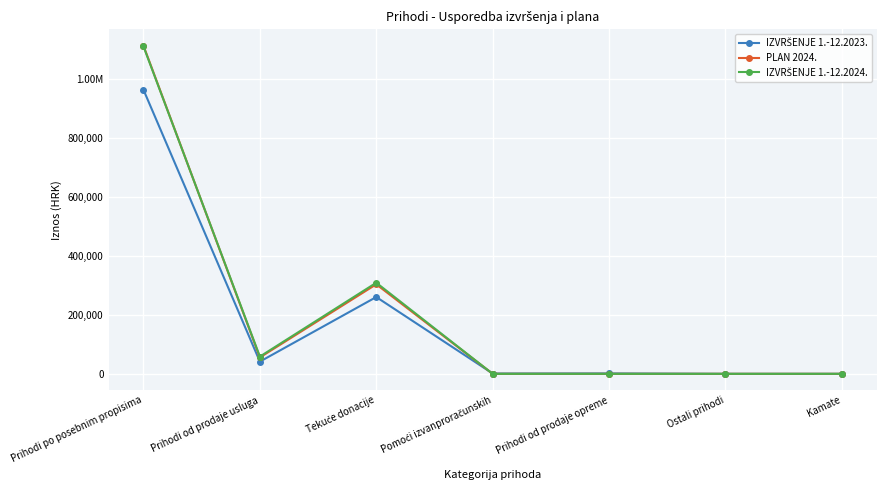

Does the chart have visible grid lines?

Yes